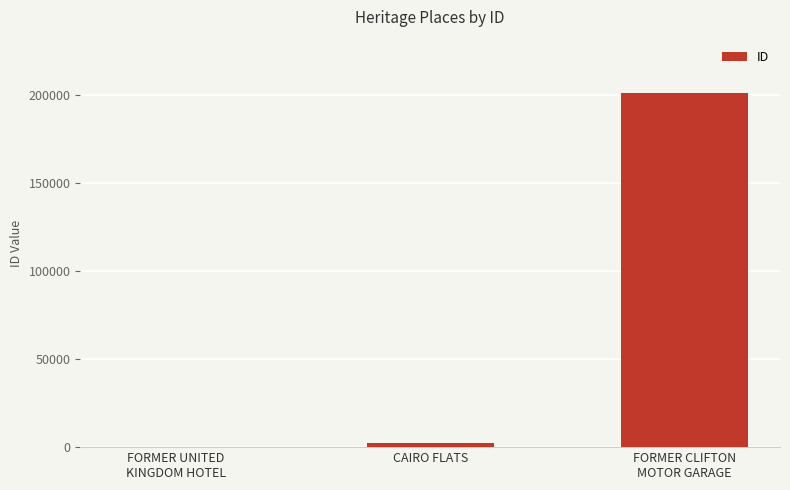

What is the greatest value displayed?

200965